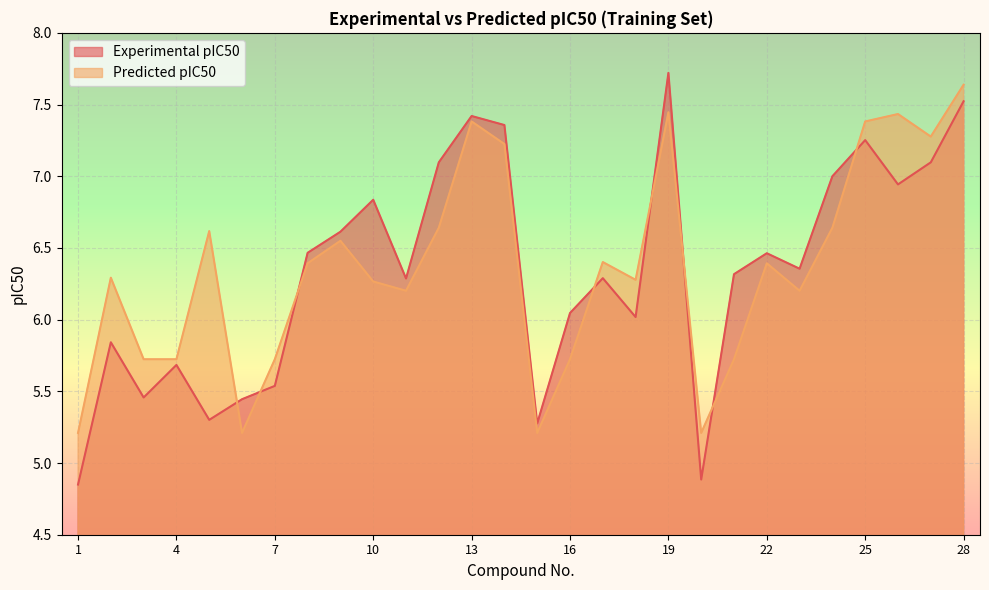

What is the spread (max minus min) of values at 2?

0.5